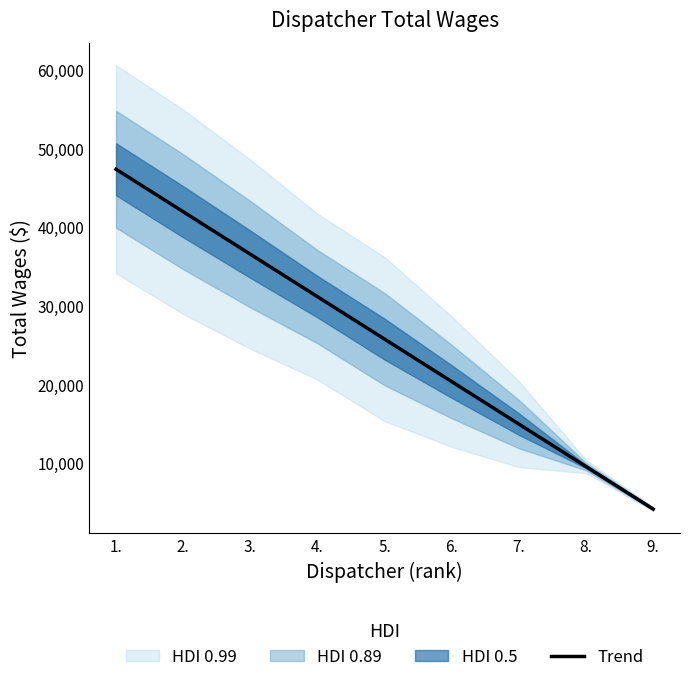

The value at 2. is 41964.6. True or false?

True